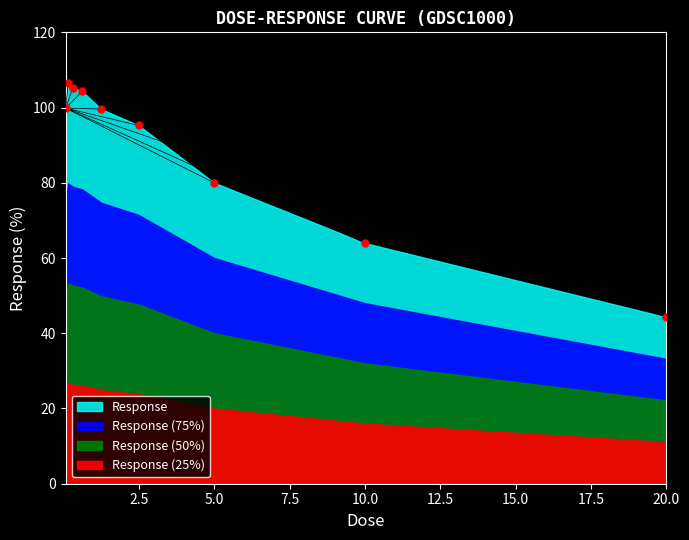

Which category has the highest value across all series?

0.15625